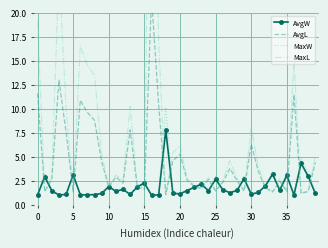

What value does the AvgW series have at 15?

2.3